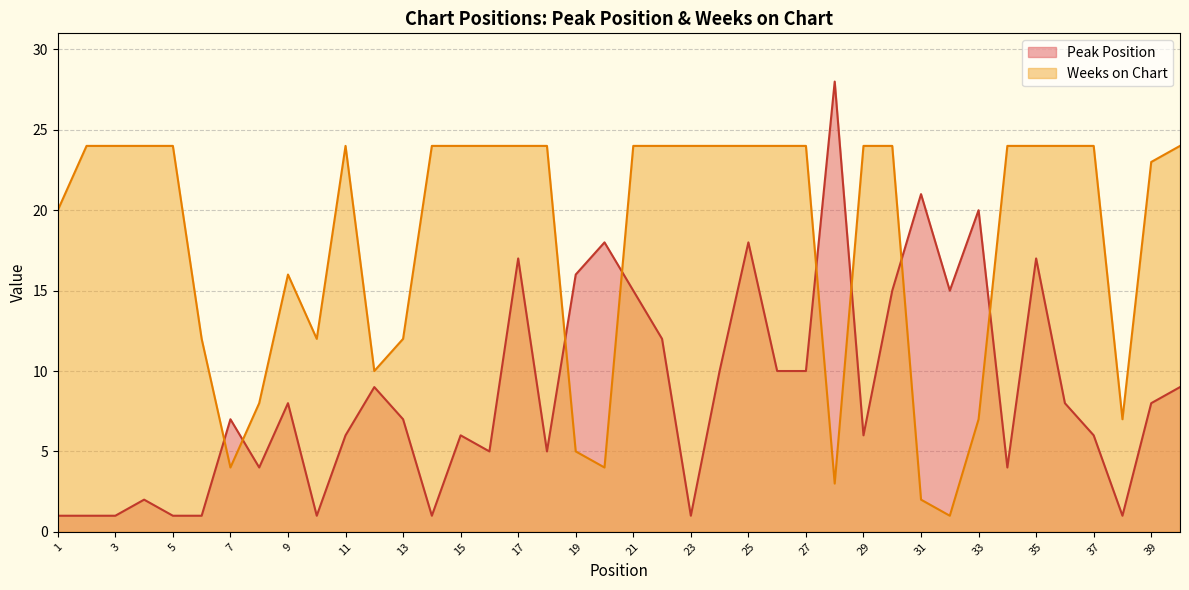

How many interior local valleys does the Peak Position series have?

10